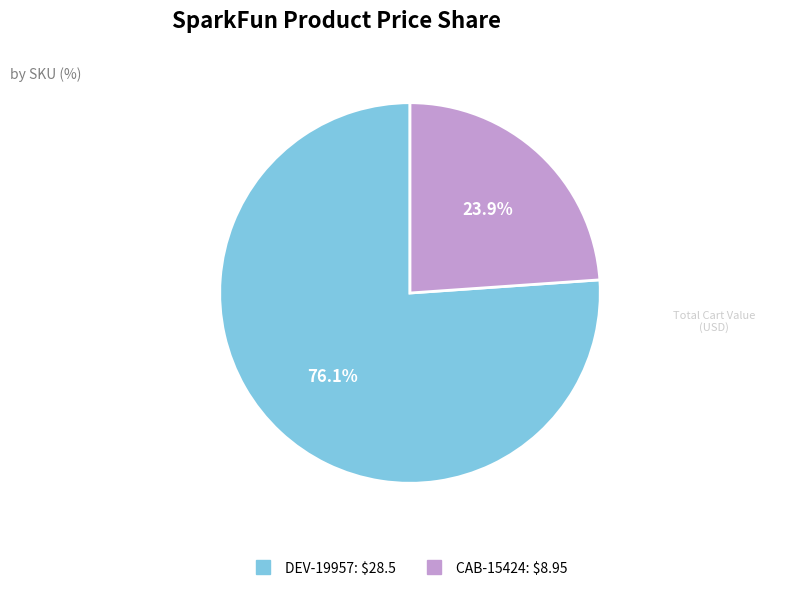

What is the smallest slice in the pie chart?

CAB-15424